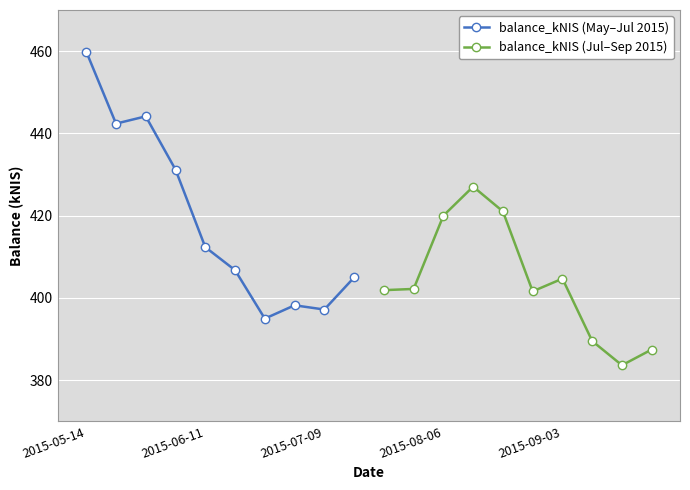

What is the minimum value for balance_kNIS (May–Jul 2015)?

394.9